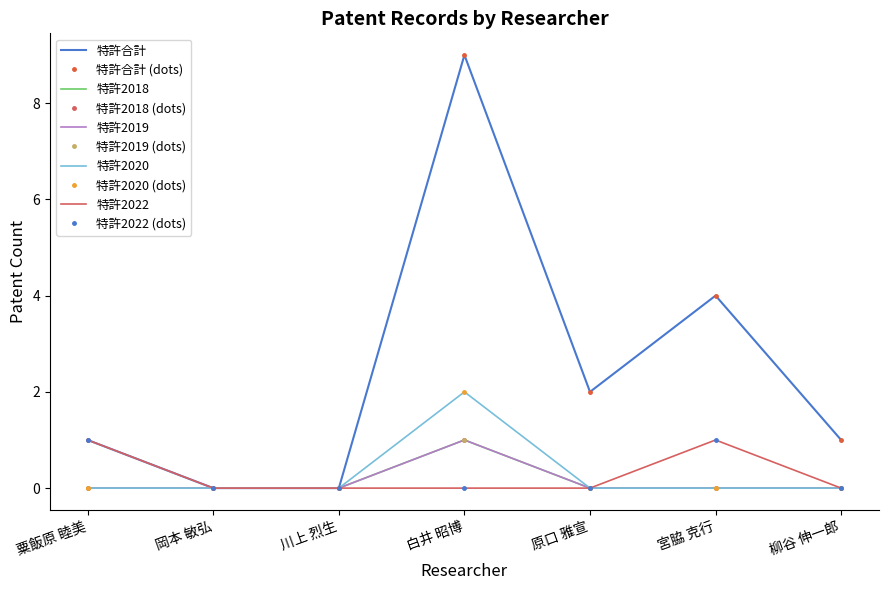

What is the sum of all 特許2018 values?

1